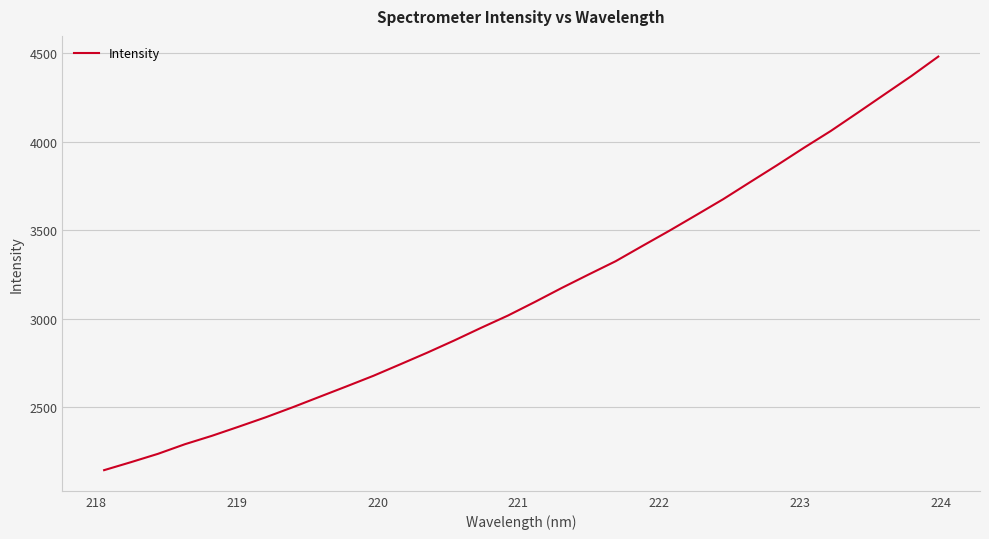

What is the smallest value displayed?

2142.6